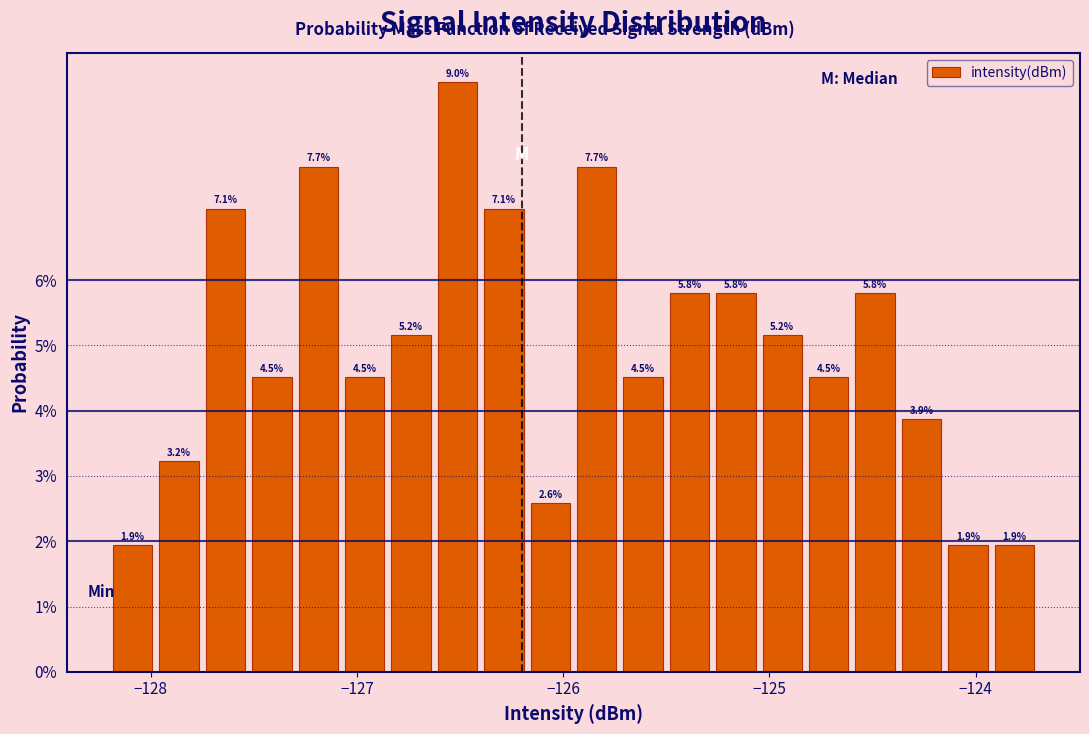

Read against the x-axis, roughly where is the centre of the tallest bar?

-126.5